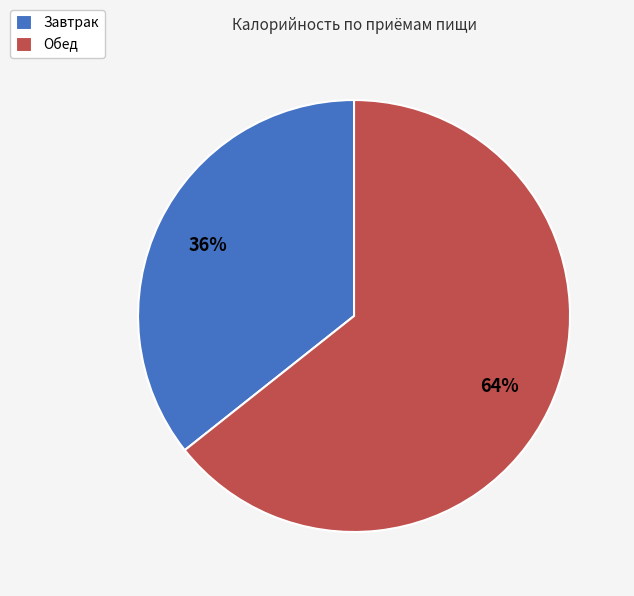

To the nearest percent, what portion does Обед represent?

64%